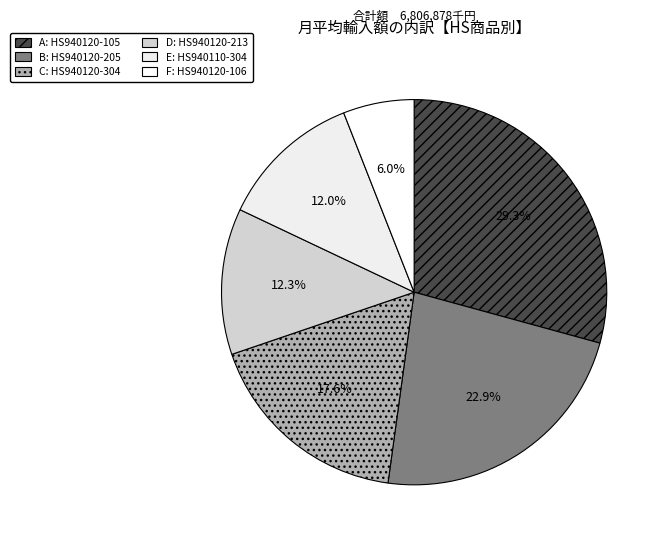

Count the number of slices in the pie.

6